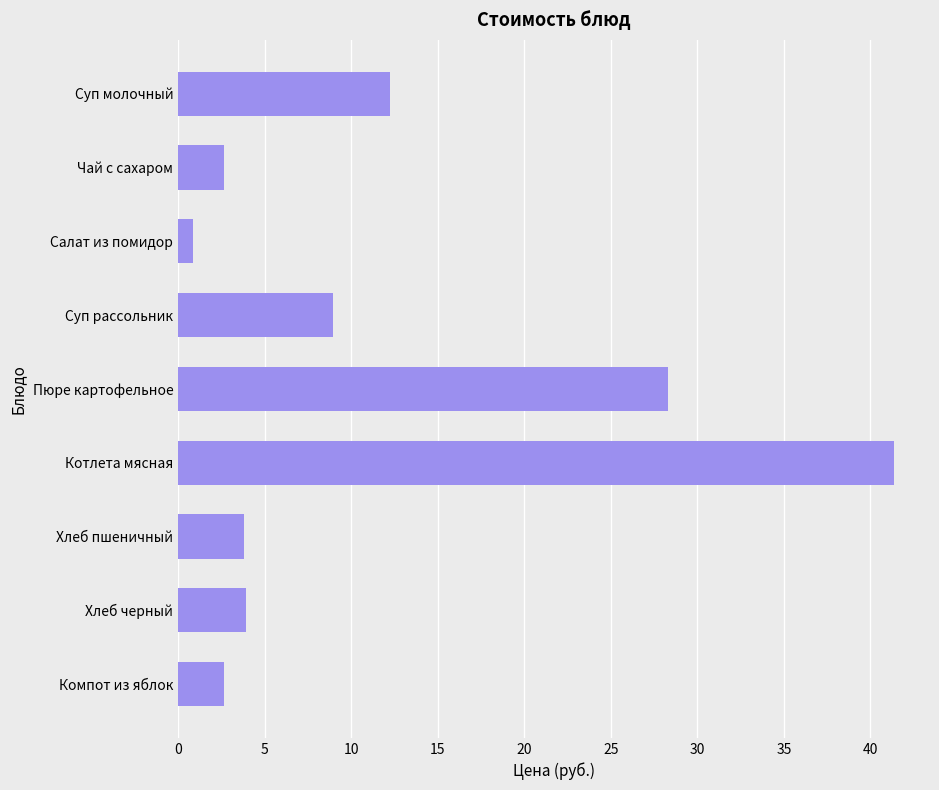

What is the difference between the second highest and second lowest values?

25.6